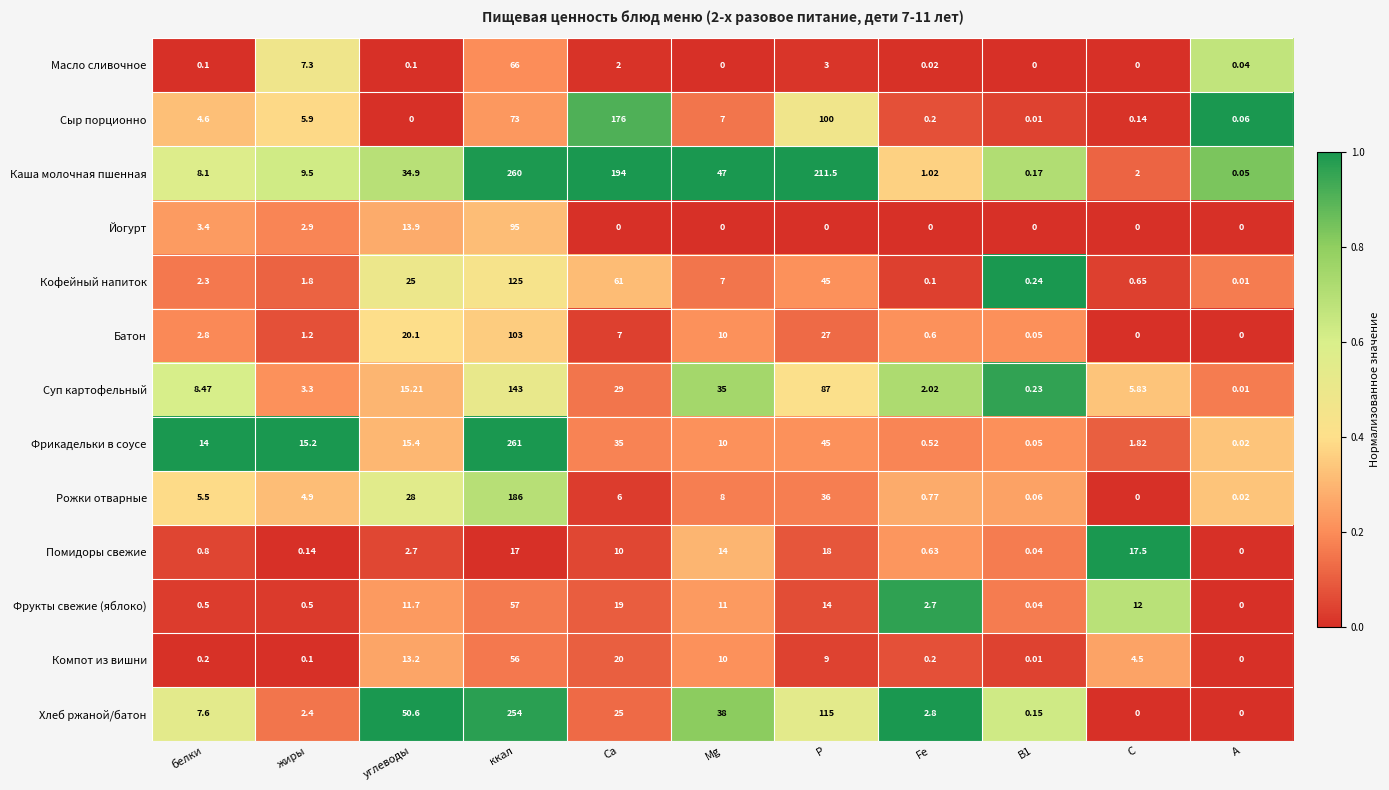

Between ккал and Mg, which series saw the biggest shift?

Фрикадельки в соусе